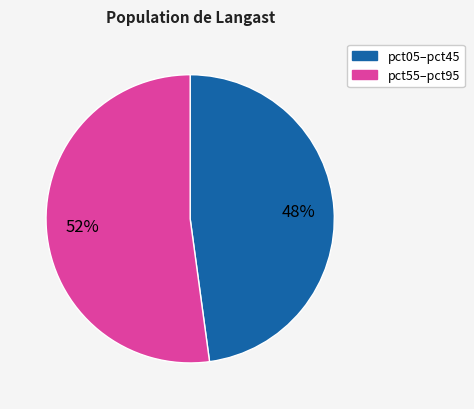

Is there a majority slice in this chart?

Yes